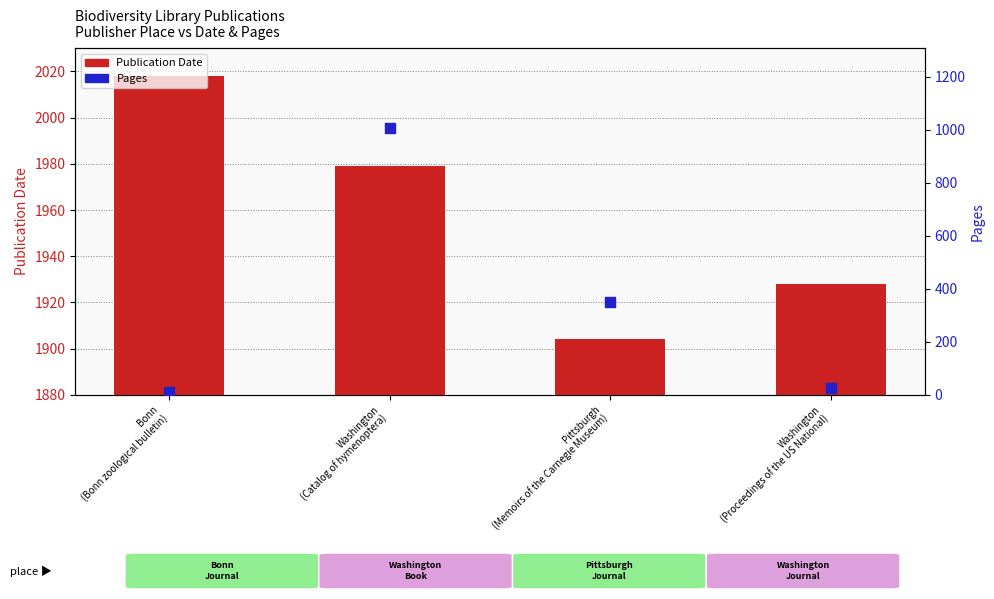

At which category is the sum across all series the highest?

Washington
(Catalog of hymenoptera)